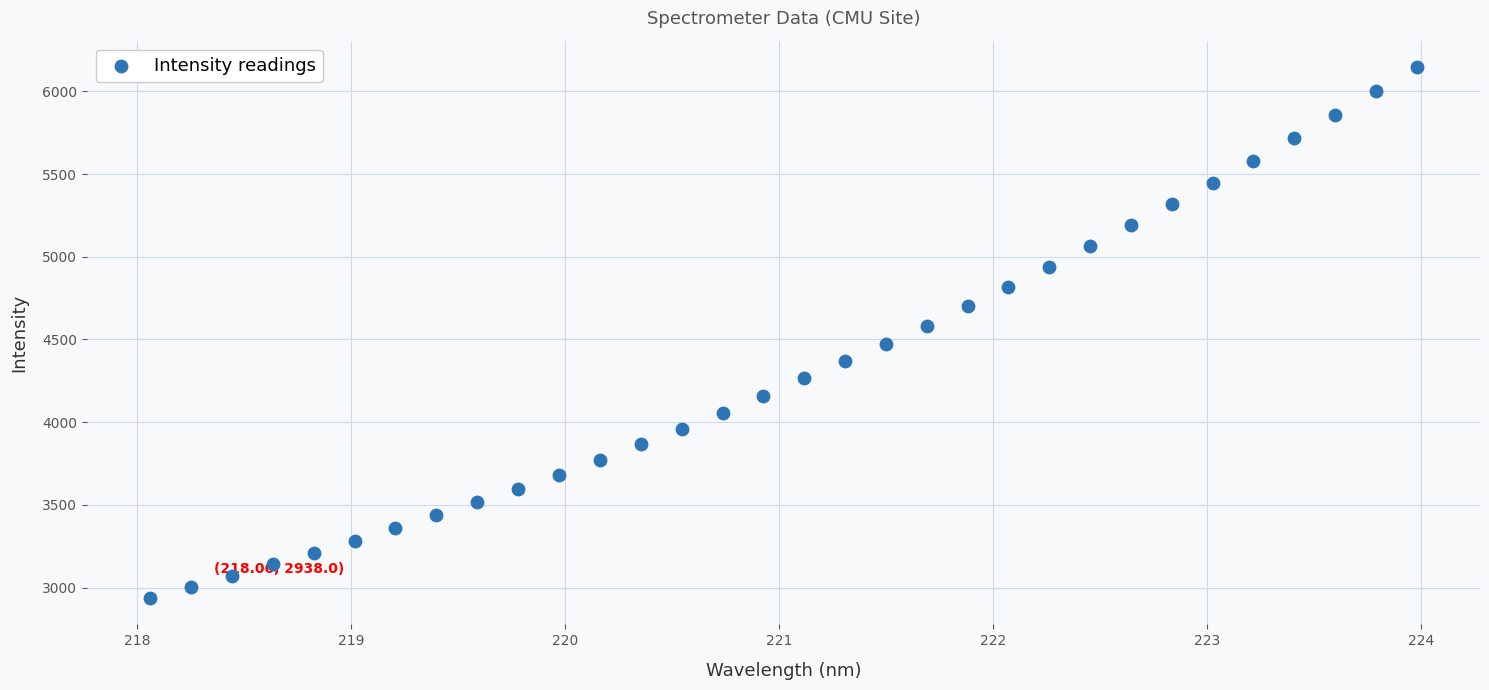

What is the range of Y values (max minus min)?

3207.7